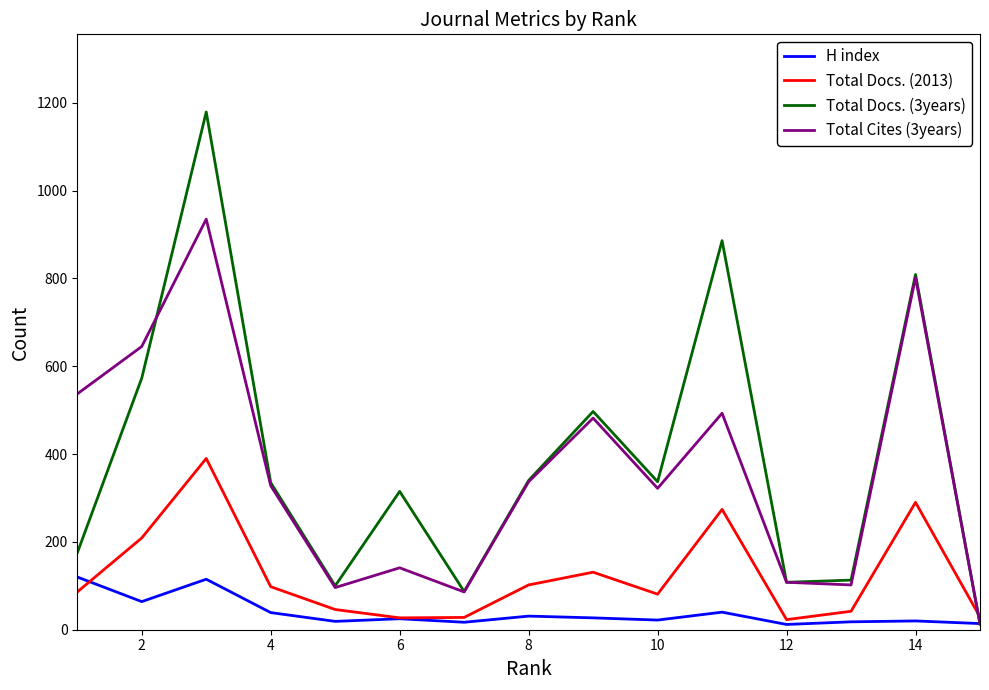

After their last crossing, which series has the higher values: Total Docs. (2013) or Total Cites (3years)?

Total Docs. (2013)